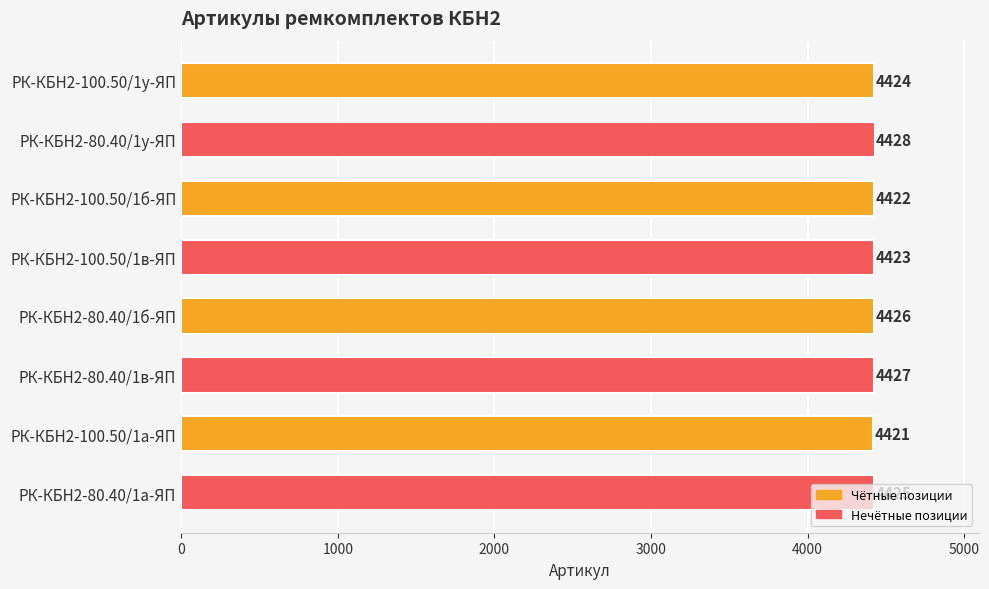

What is the label of the 2nd bar from the bottom?

РК-КБН2-100.50/1а-ЯП